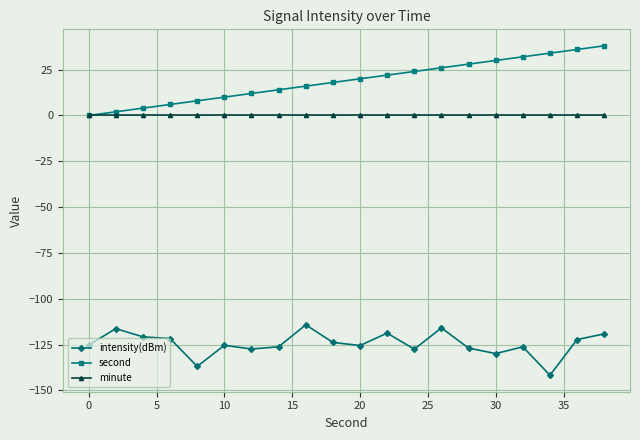

What is the minimum value shown in the chart?

-141.7